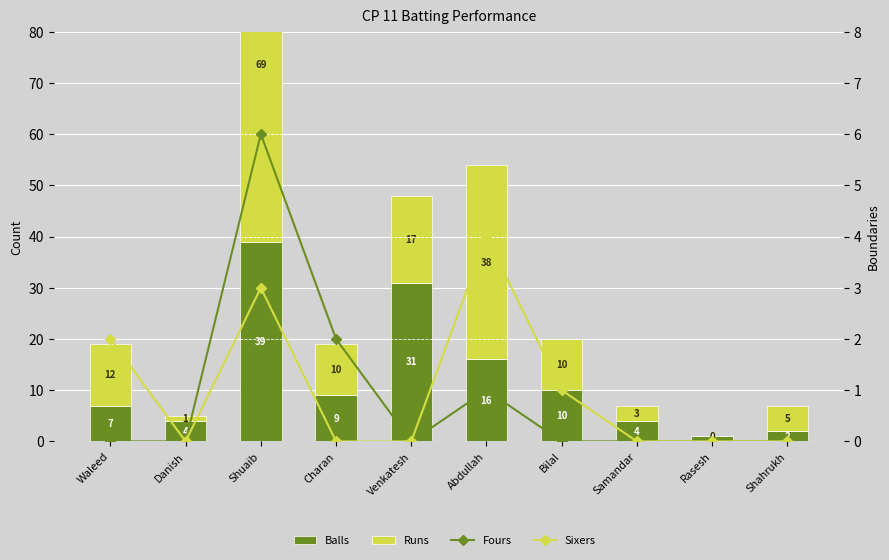

How many groups of bars are there?

10